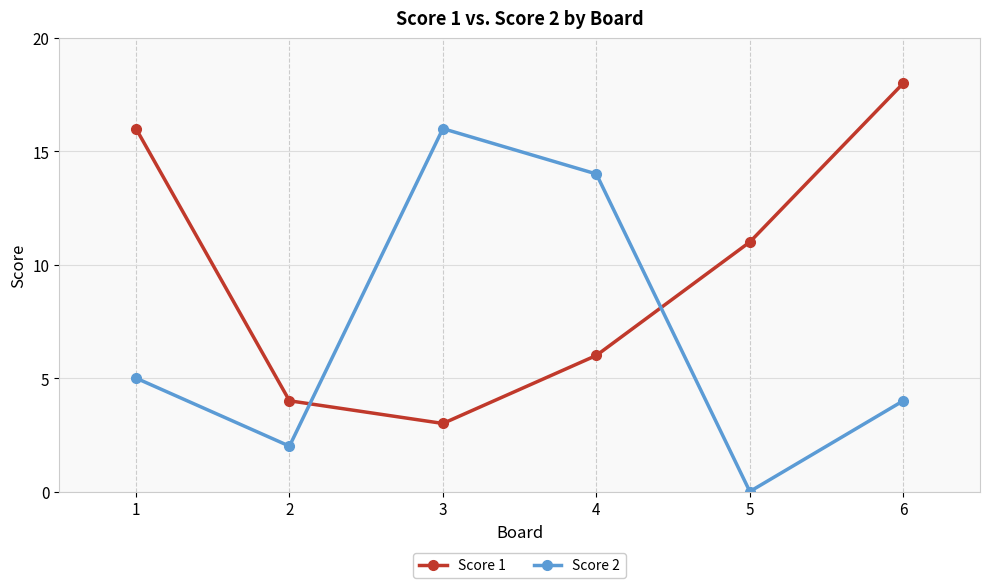

At which category is the sum across all series the highest?

6